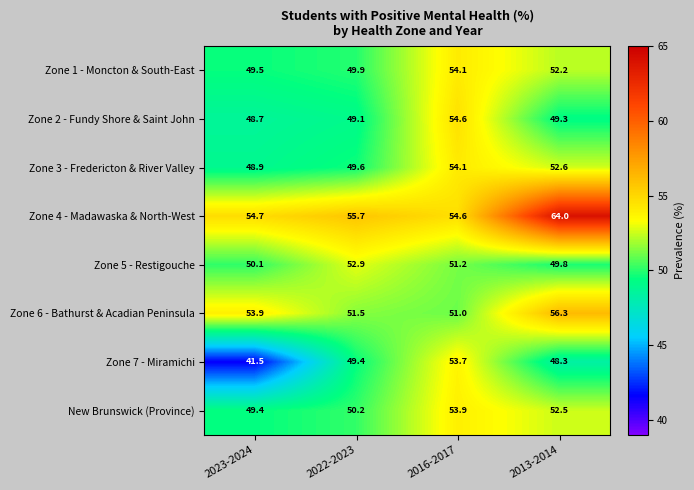

What is the sum of the Zone 5 - Restigouche values at 2013-2014 and 2016-2017?

101.0